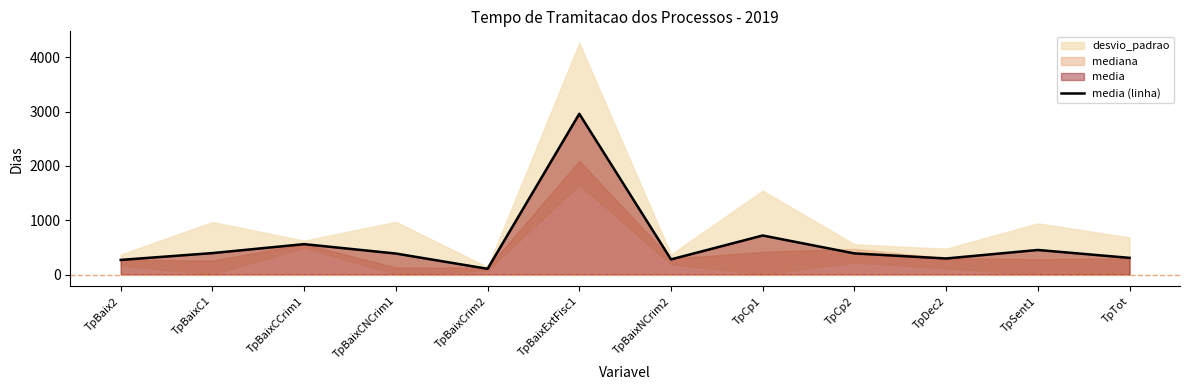

At which category does the data reach its first local peak?

TpBaixCCrim1